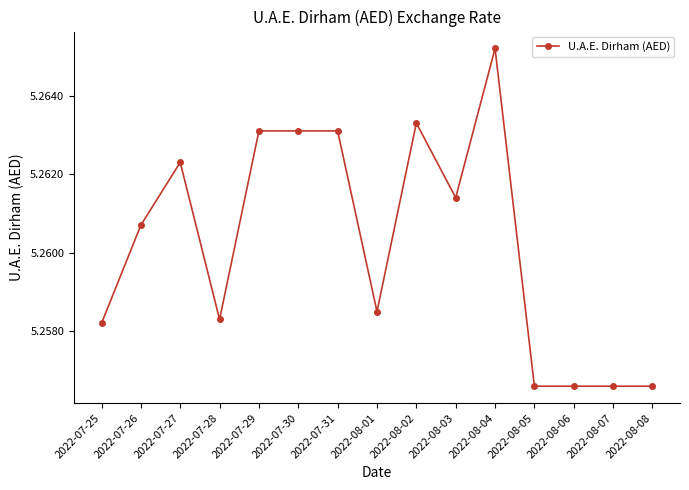

Which category has the highest value across all series?

2022-08-04